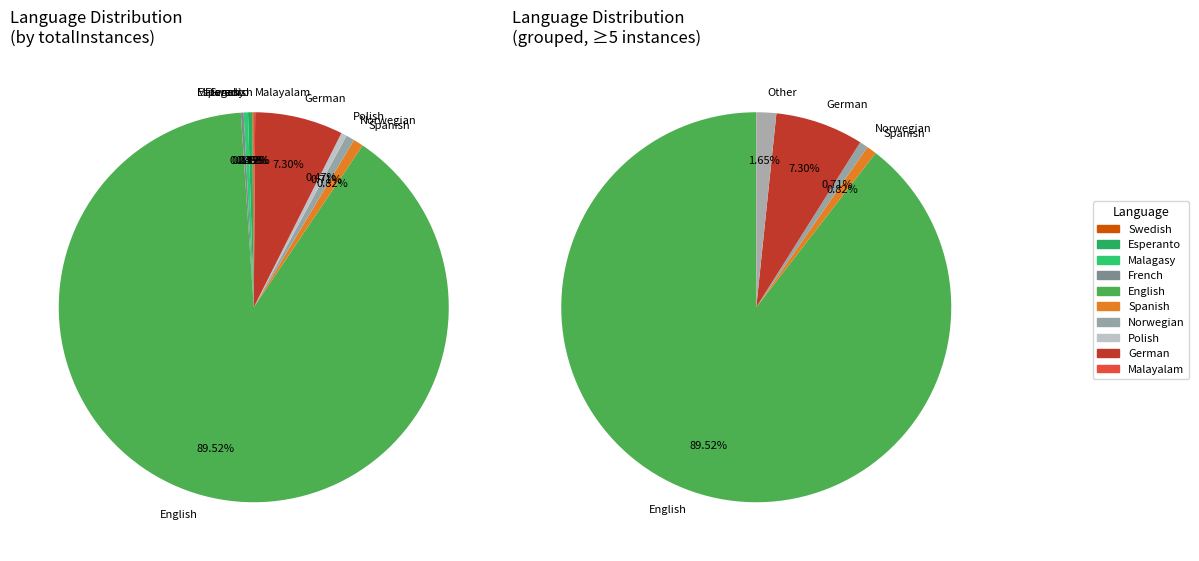

The Norwegian slice represents 11% of the pie. True or false?

False